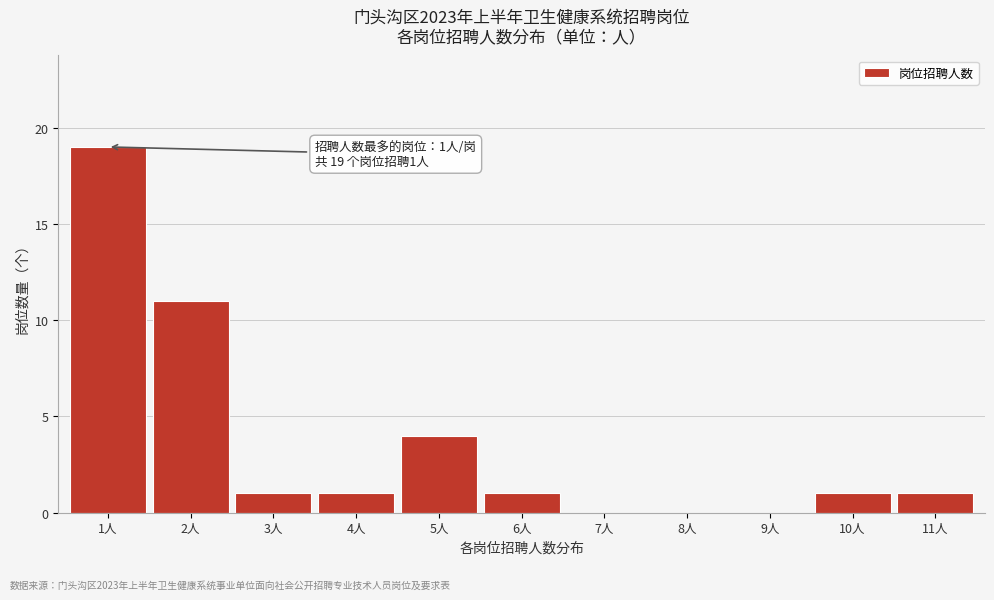

Over which range of the x-axis is the bar tallest?

0.5 to 1.5